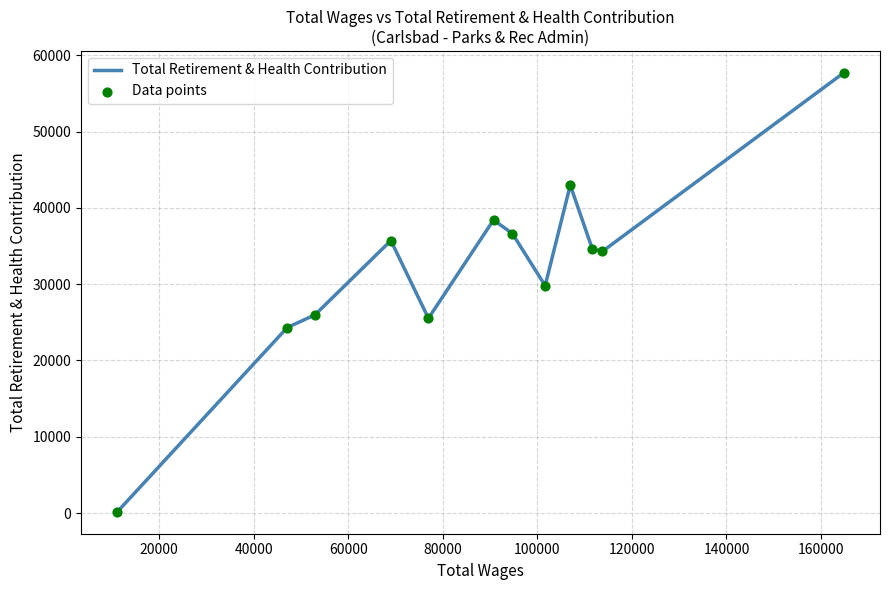

Is the value of Total Retirement & Health Contribution at 10 greater than the value of Data points at 160000?

No